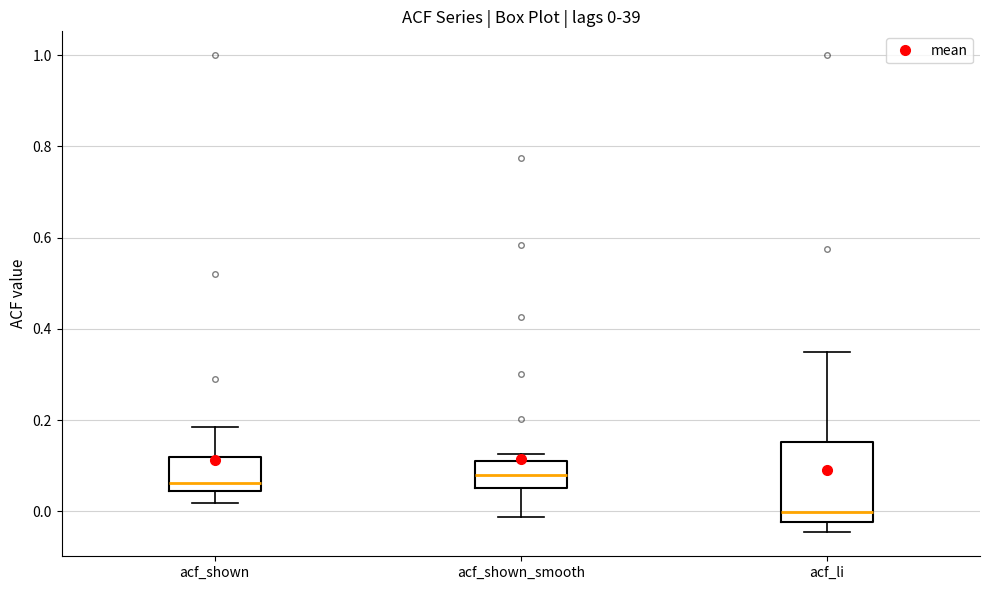

Comparing the boxes themselves (not the whiskers), which one is the tallest?

acf_li